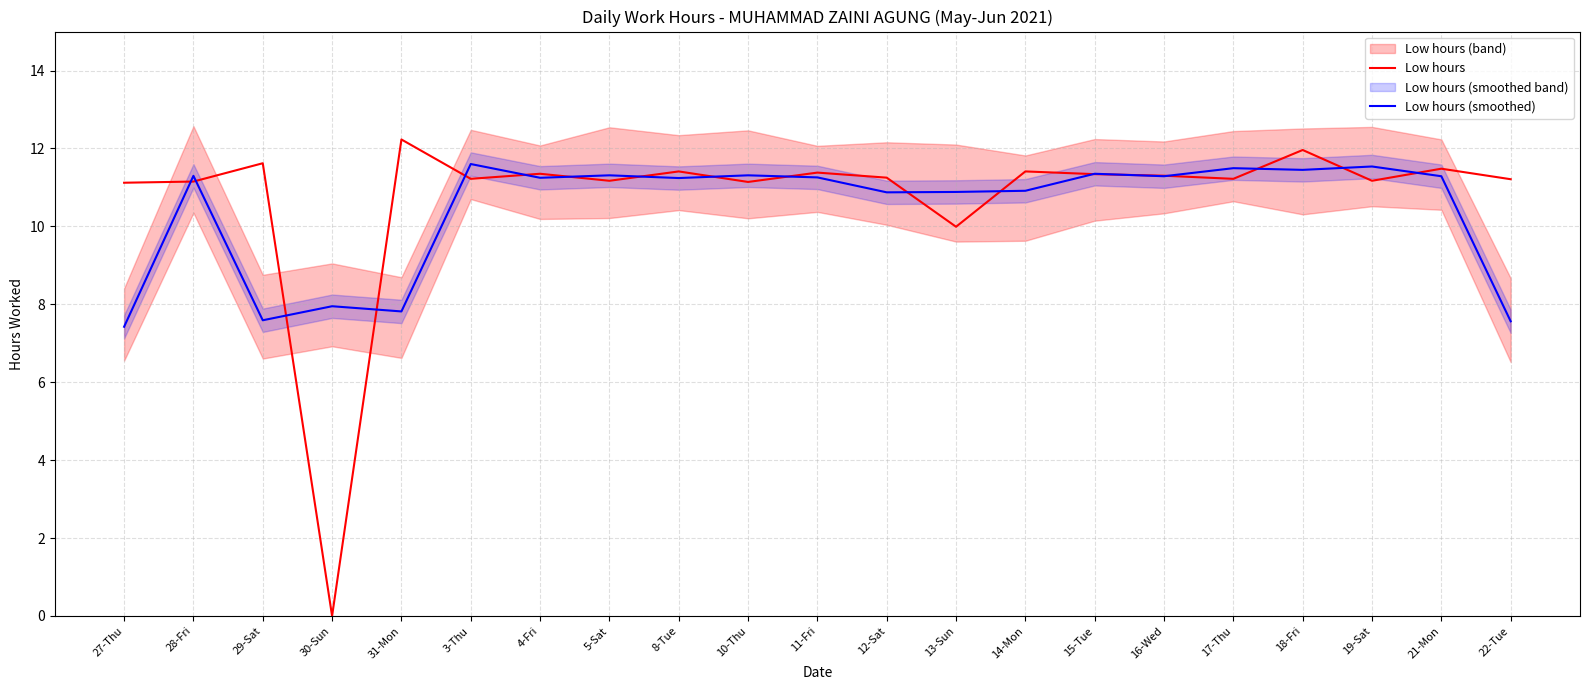

What are all the series names shown in the legend?

Low hours, Low hours (smoothed)